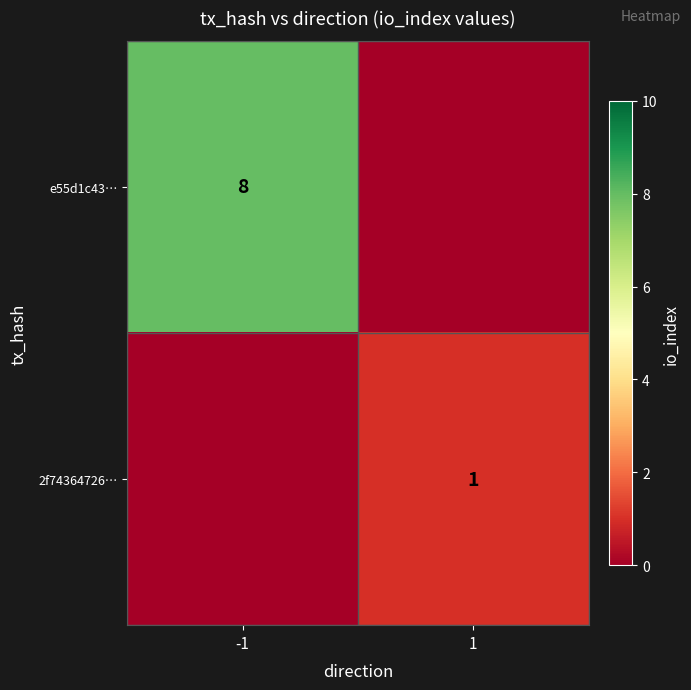

The value of e55d1c43… at -1 is 14. True or false?

False